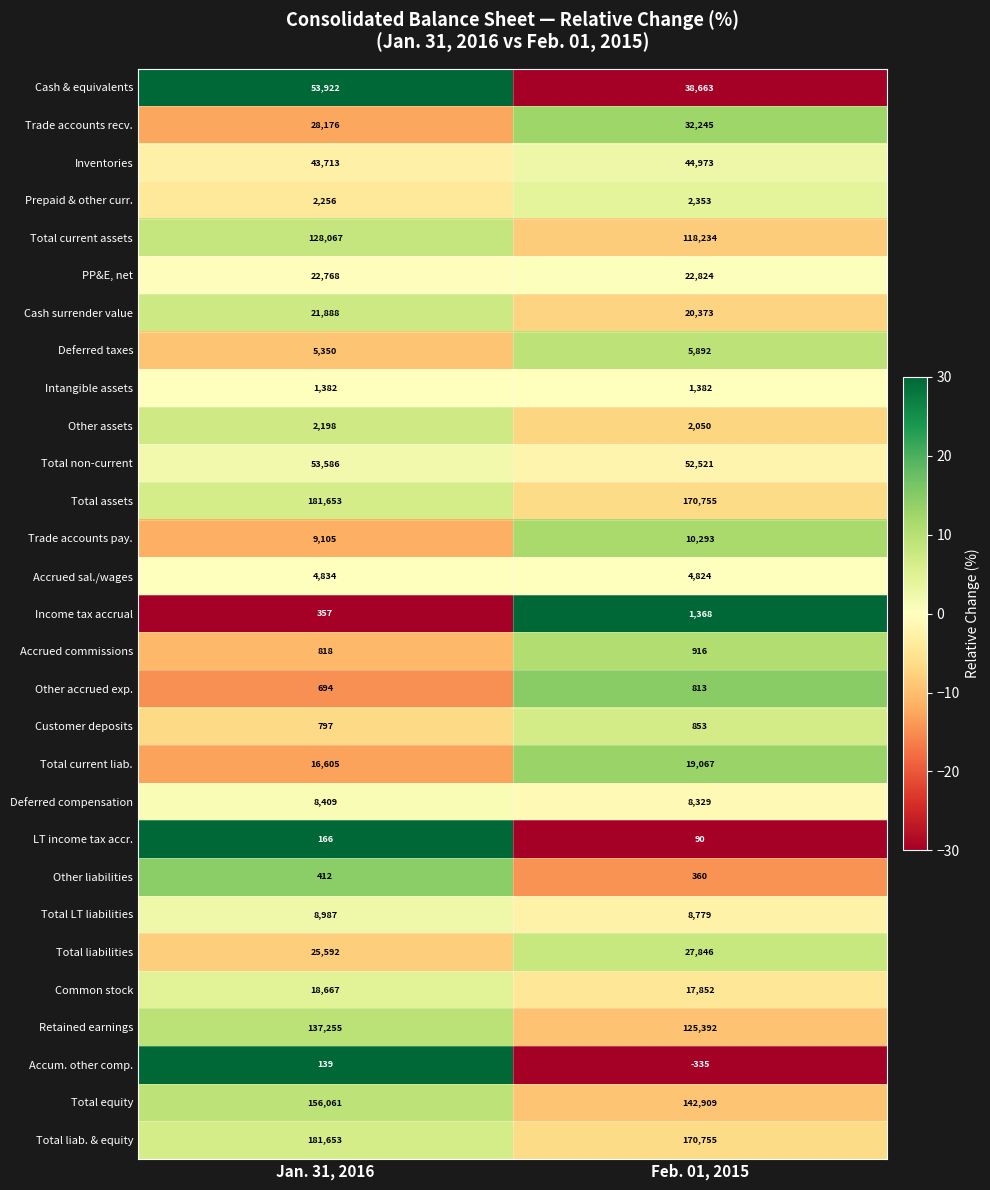

What is the difference between the maximum and minimum values in the Customer deposits series?

56